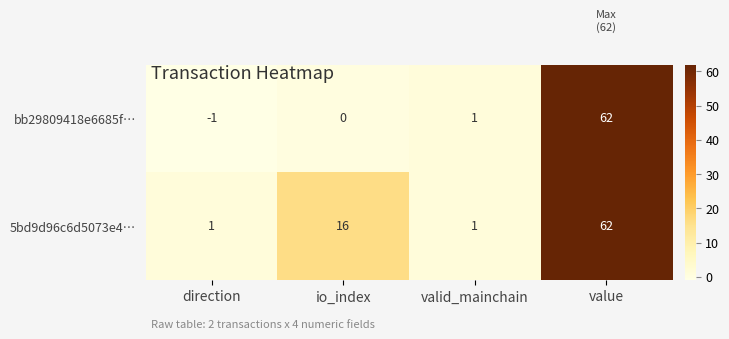

What is the difference between the second highest and minimum values in the 5bd9d96c6d5073e4… series?

15